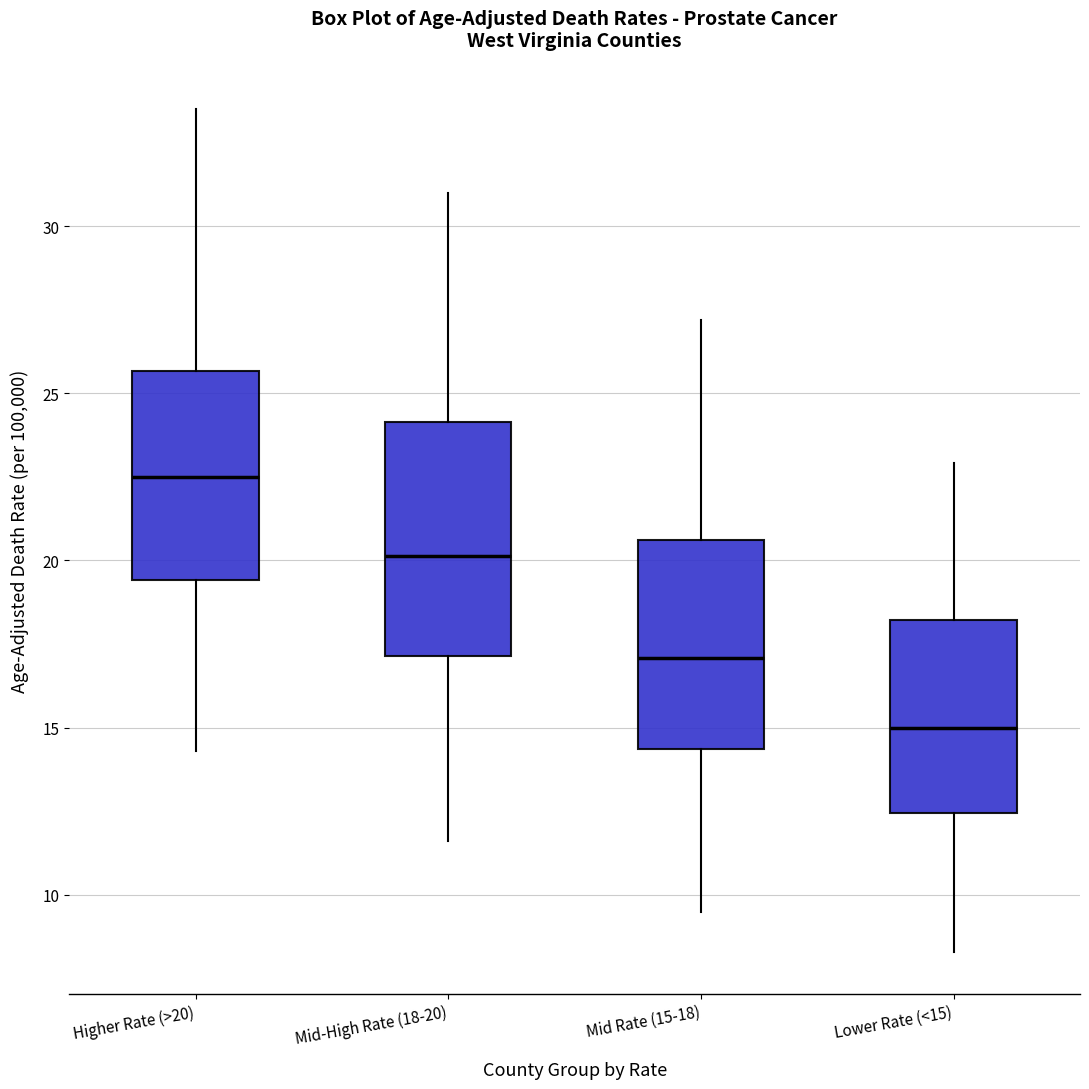

Comparing the boxes themselves (not the whiskers), which one is the tallest?

Mid-High Rate (18-20)